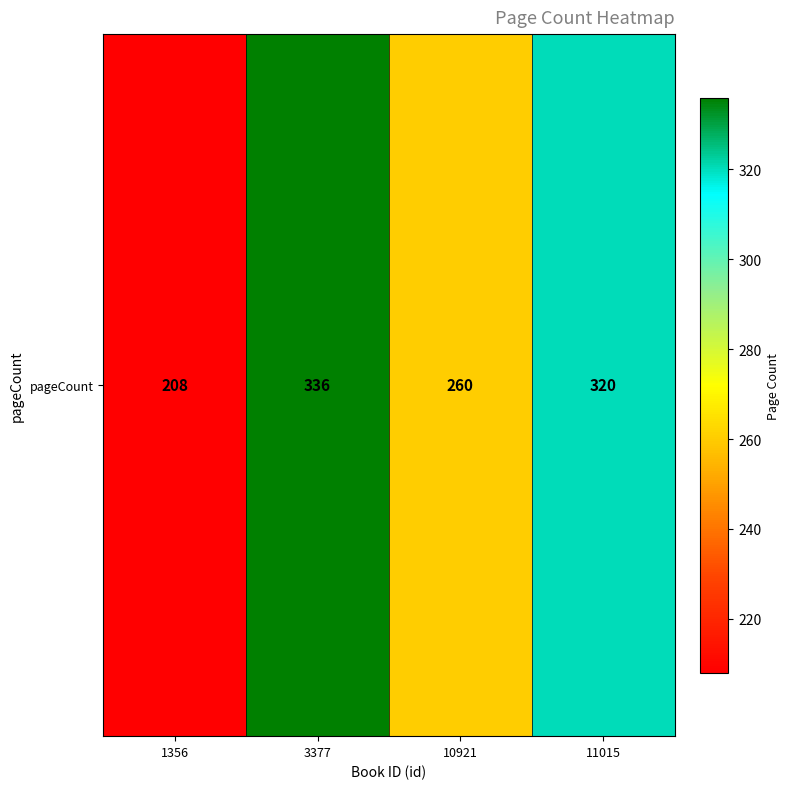

The chart shows a value of 320 at 11015. True or false?

True